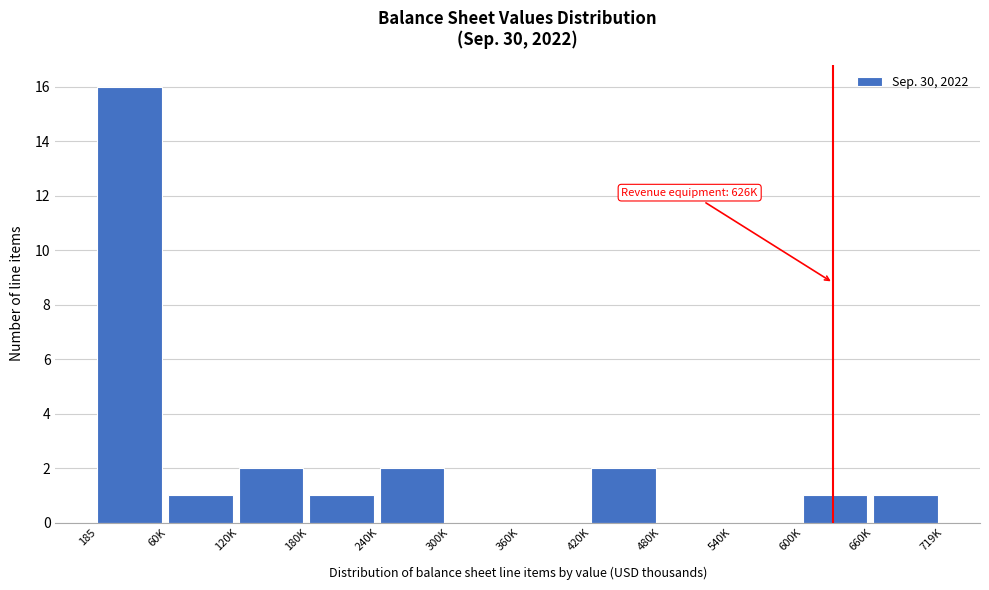

Reading left to right, extract all data points from this chart.

185=16	60K=1	120K=2	180K=1	240K=2	300K=0	360K=0	420K=2	480K=0	540K=0	600K=1	660K=1